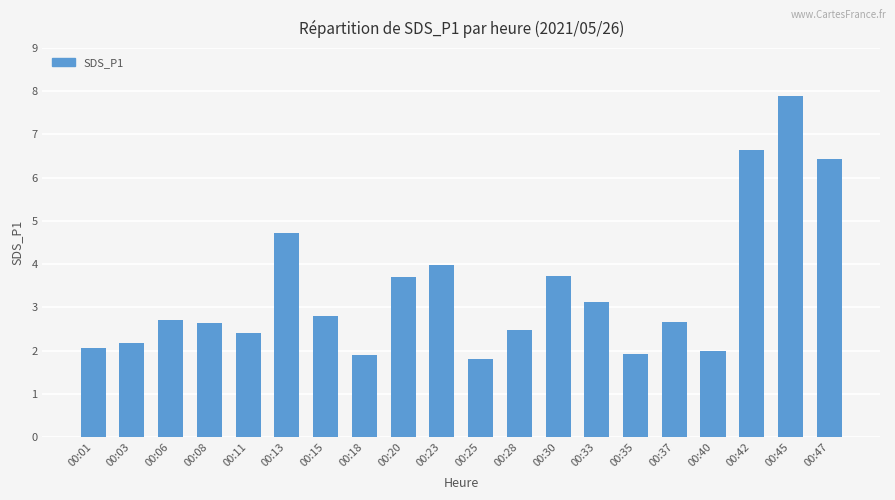

What is the sum of all values?

67.8